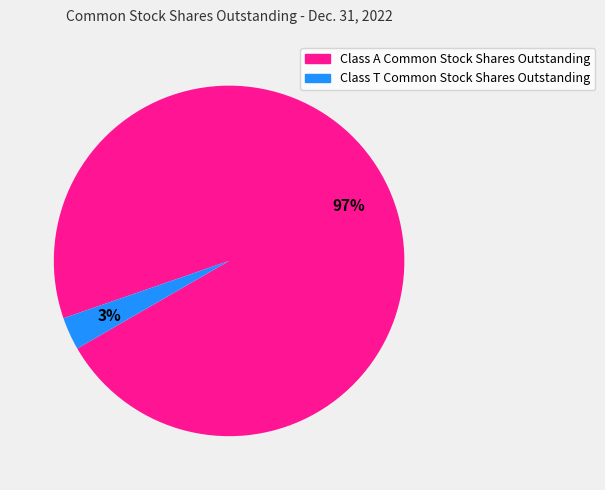

Which category has the smallest portion of the pie?

Class T Common Stock Shares Outstanding